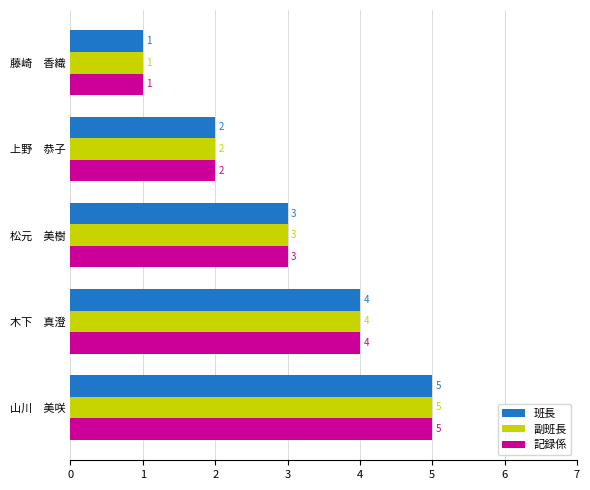

Count the 副班長 values in the range 2 to 4.

3